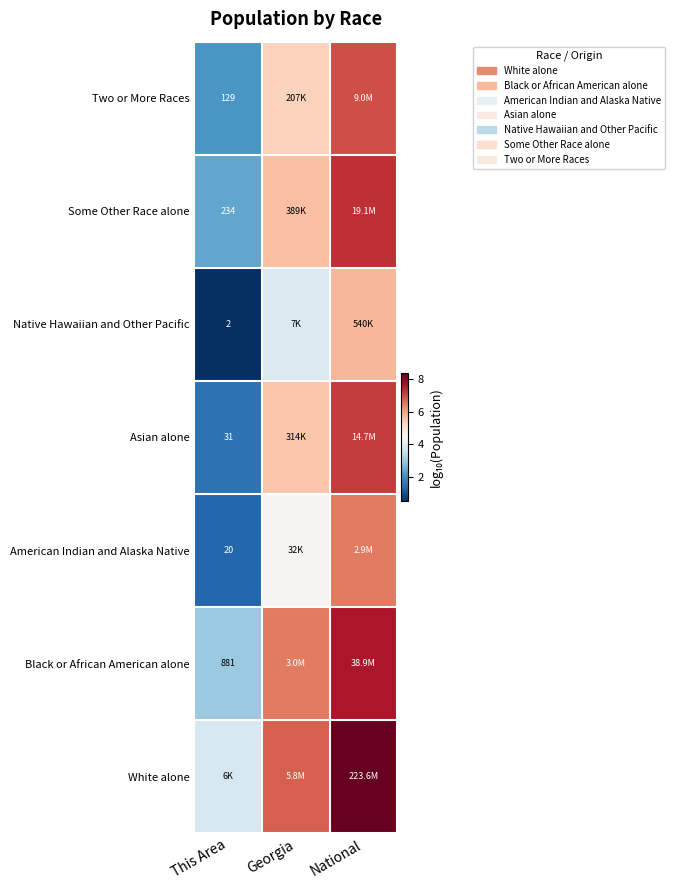

At which category is the sum across all series the highest?

National